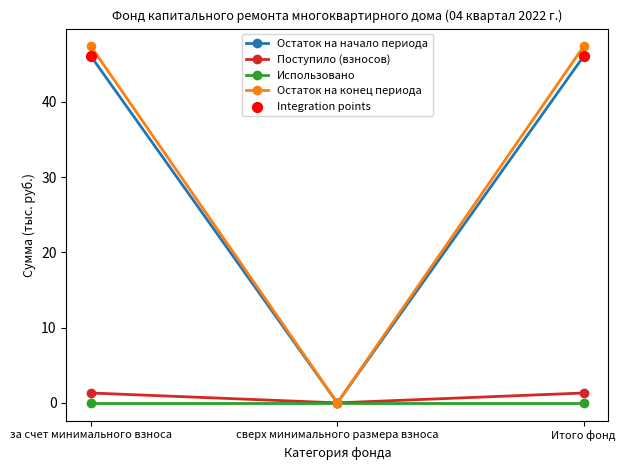

Is it true that Остаток на начало периода equals 0.0 at сверх минимального размера взноса?

True